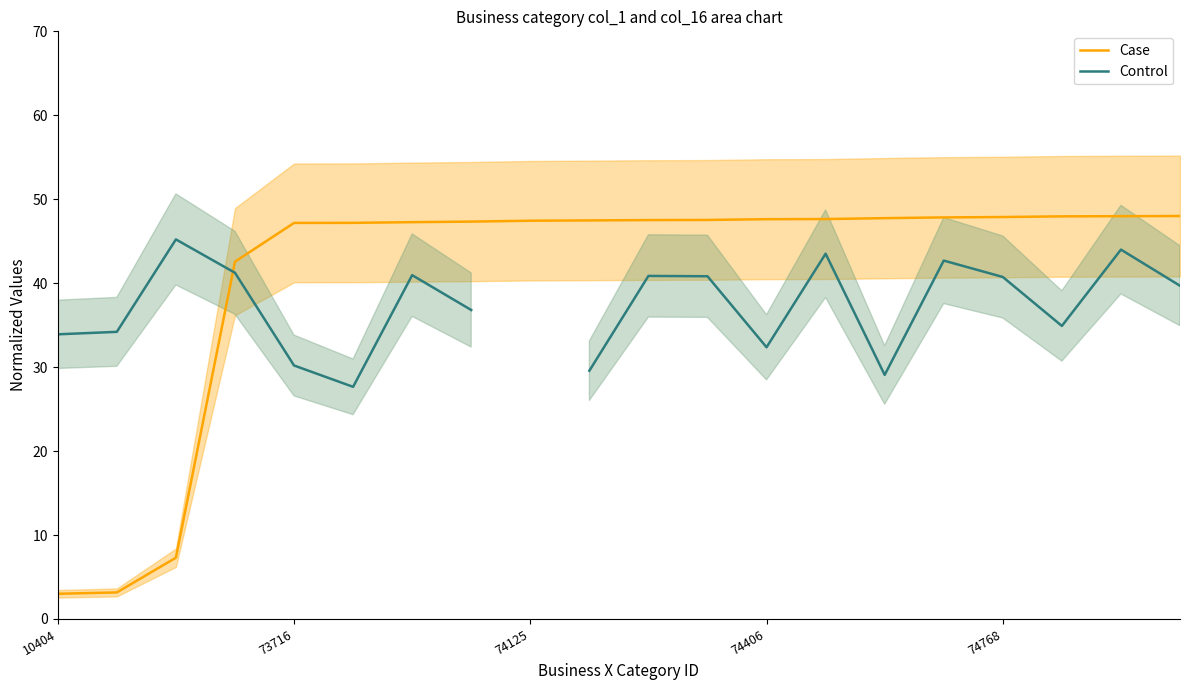

Is it true that Case equals 18.7 at 19?

False